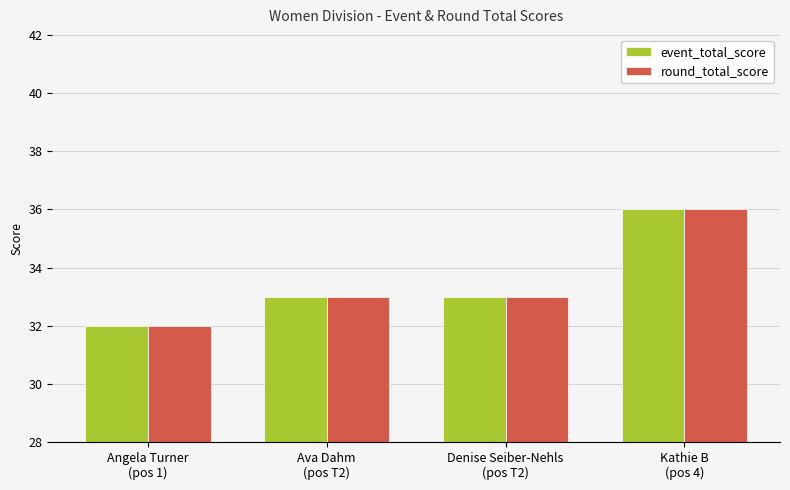

What is the highest value of the event_total_score series?

36